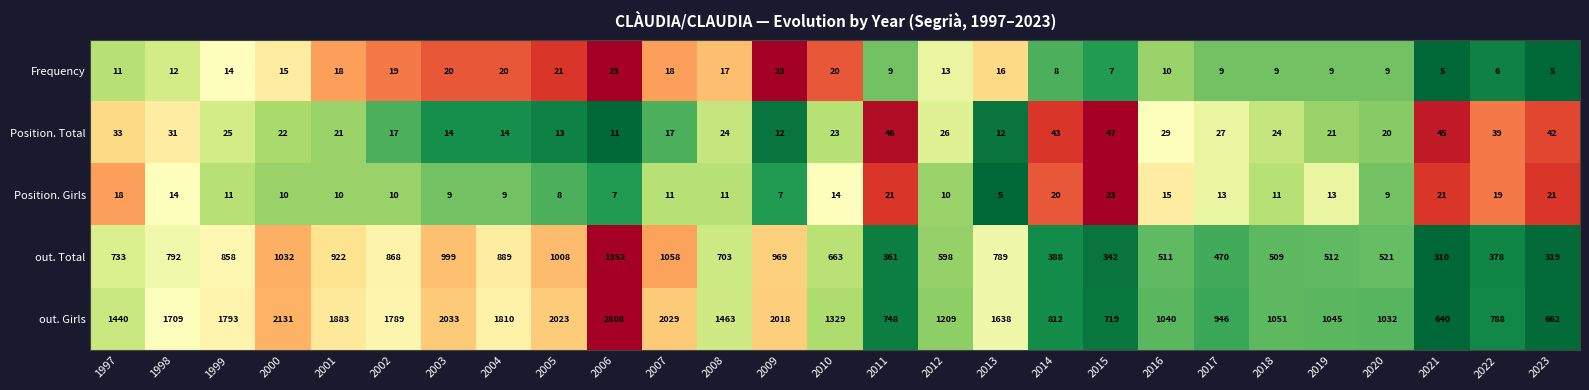

At 2004, list the series in order from smallest to largest.

Position. Girls, Position. Total, Frequency, out. Total, out. Girls